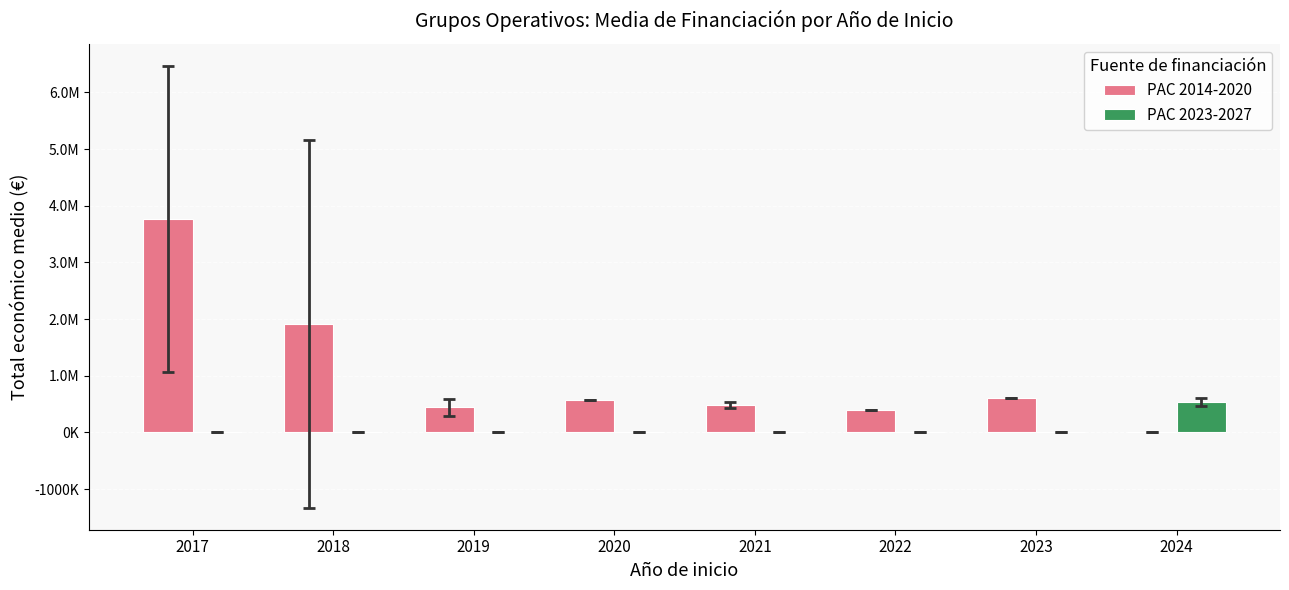

List the series in order of their peak value, highest first.

PAC 2014-2020, PAC 2023-2027